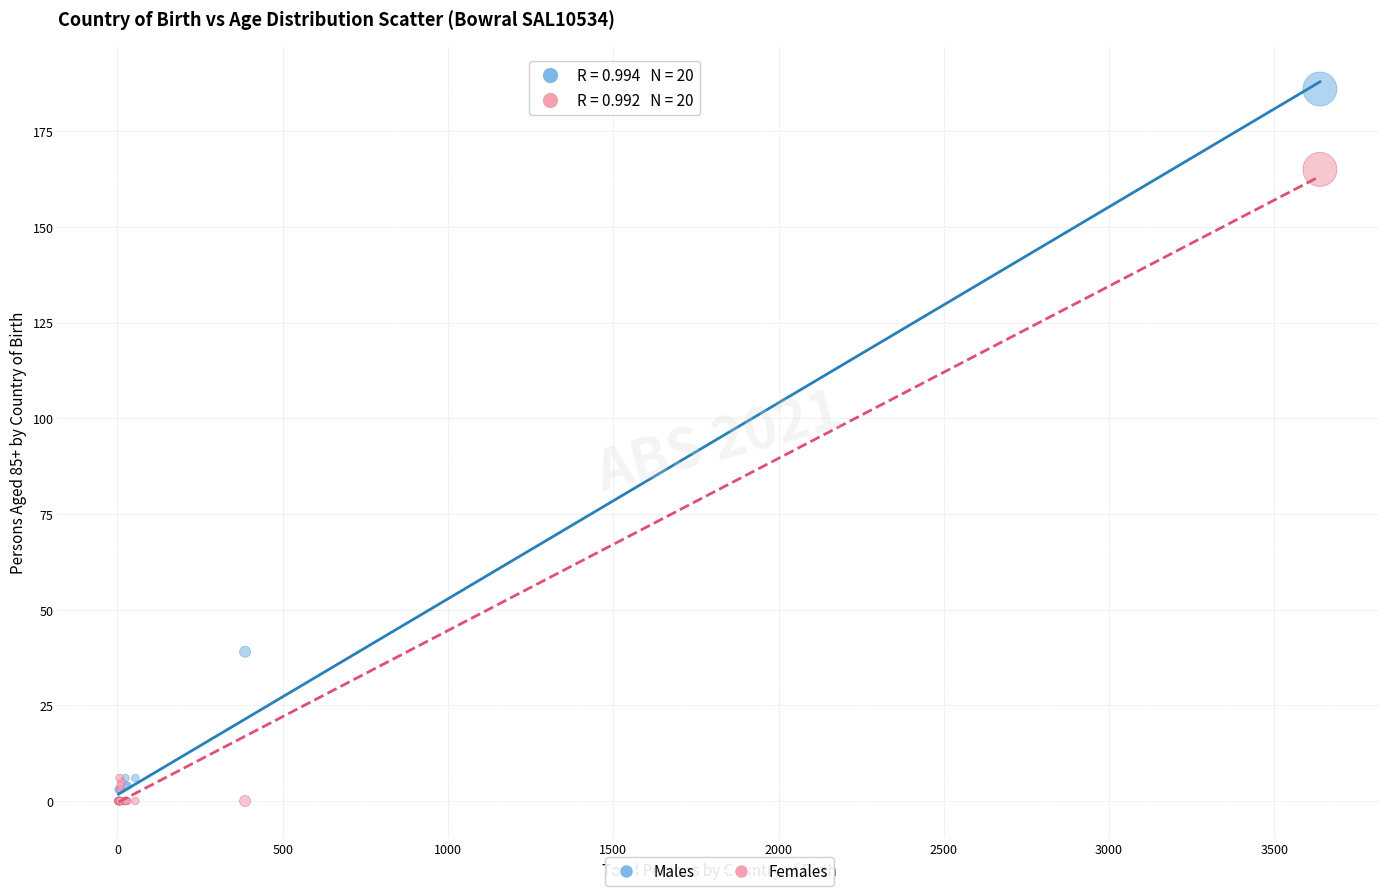

Across all series, what Y value is closest to 93?

39